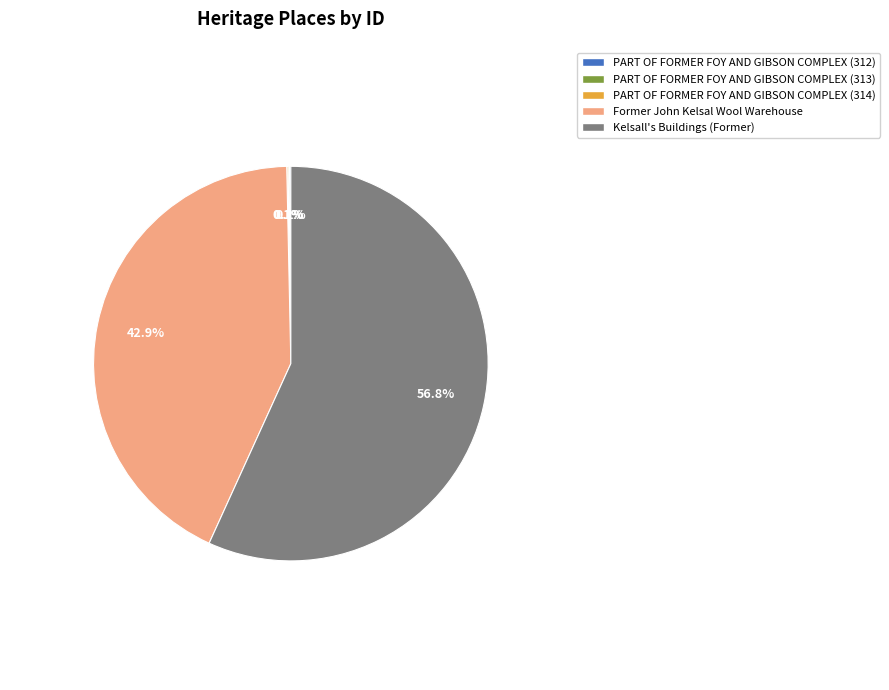

Which category has the biggest portion of the pie?

Kelsall's Buildings (Former)